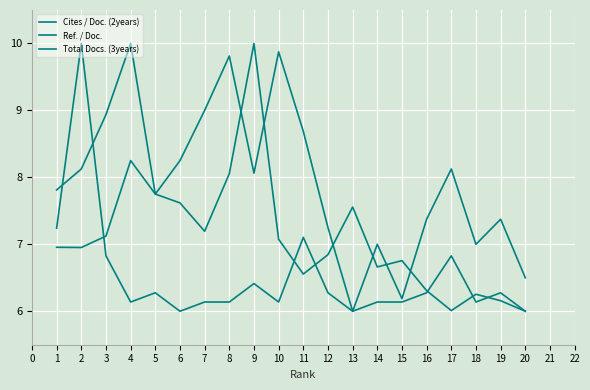

How many lines are shown in the chart?

3